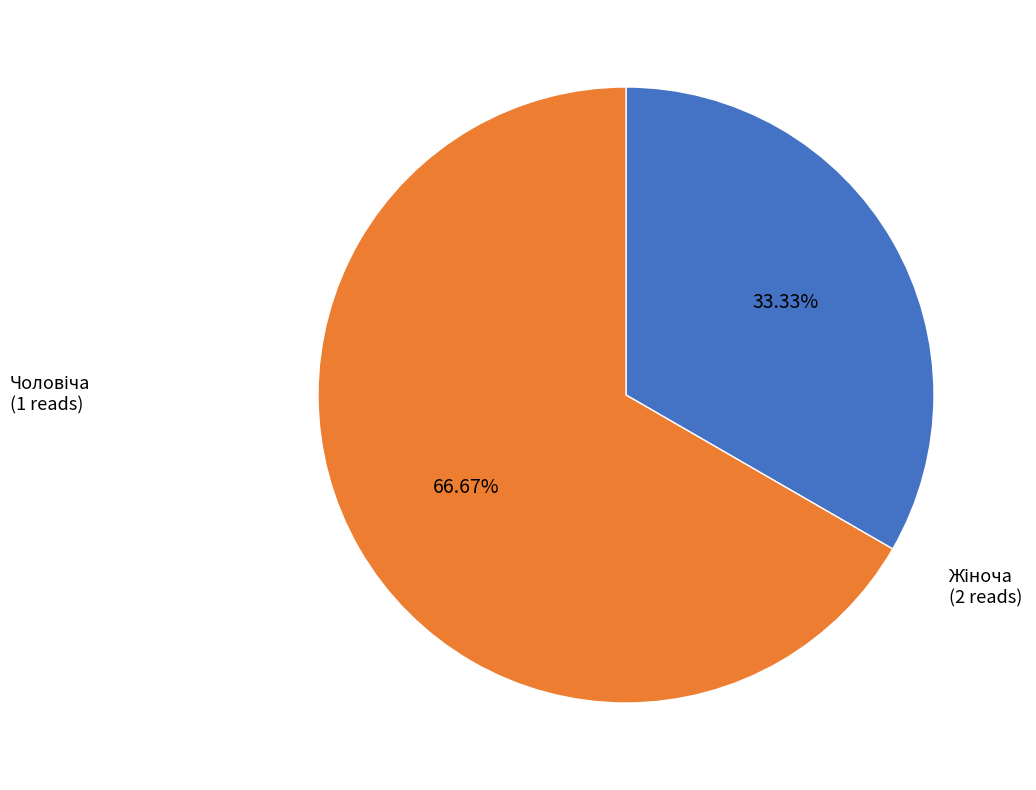

How many slices are in this pie chart?

2